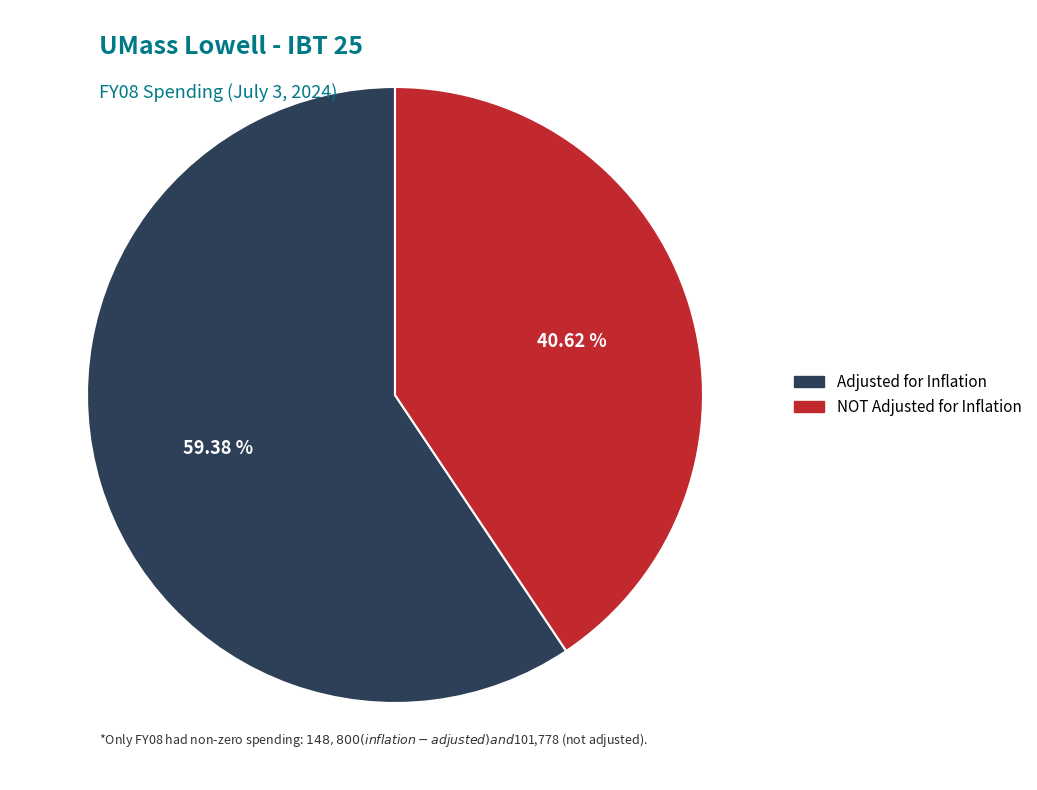

Rank the categories by value from lowest to highest.

NOT Adjusted for Inflation, Adjusted for Inflation